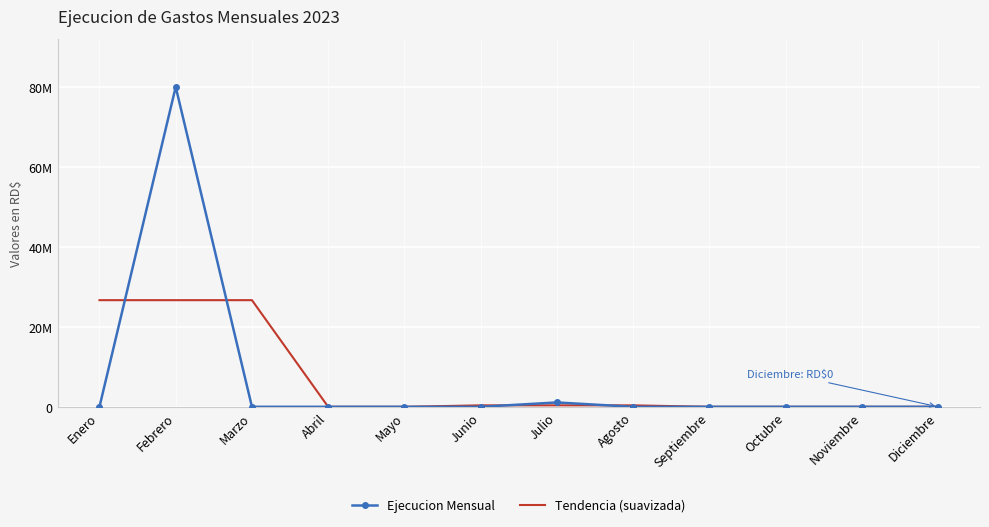

What are all the series names shown in the legend?

Ejecucion Mensual, Tendencia (suavizada)